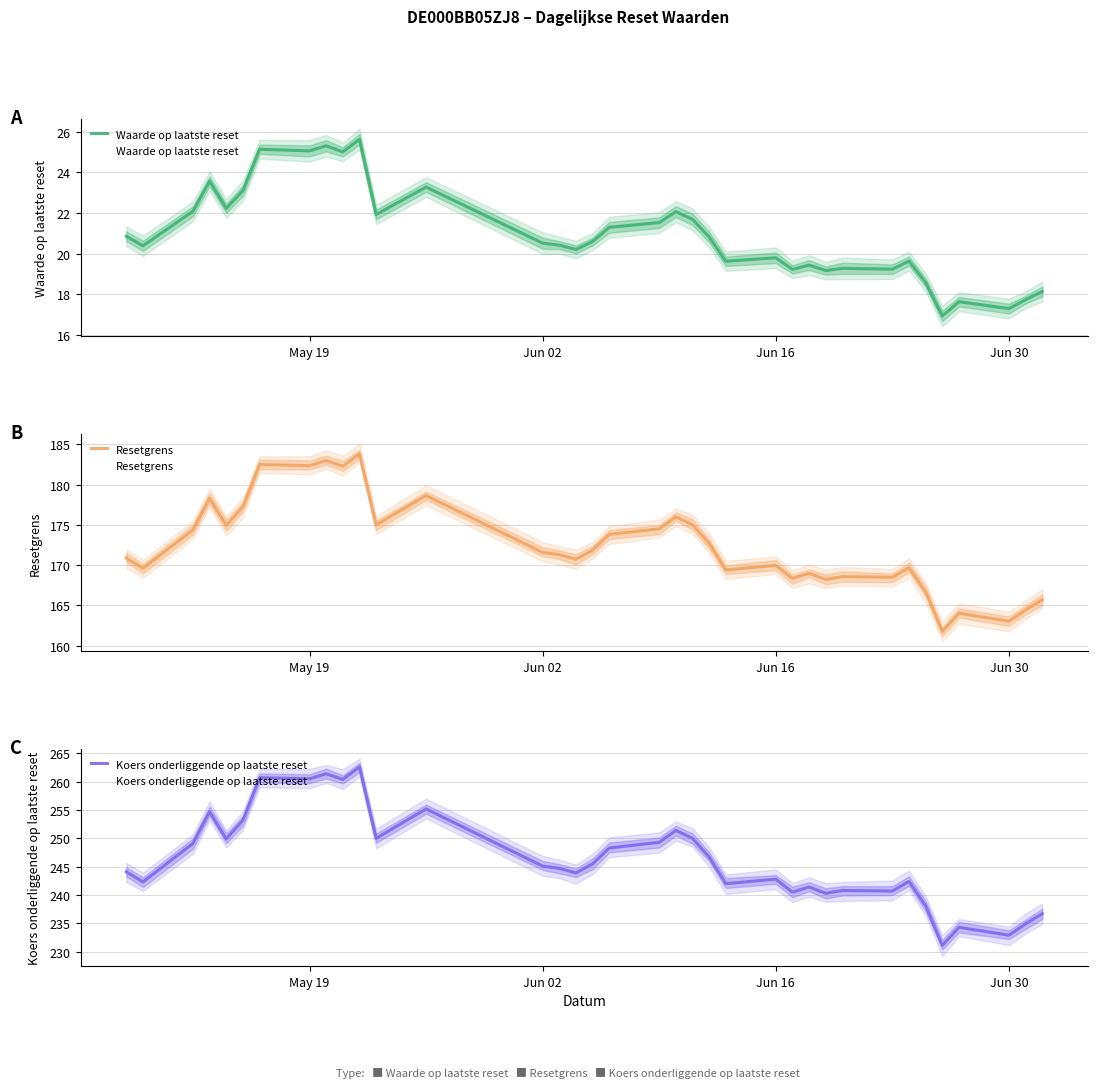

The Resetgrens series shows 238.0 at 18. True or false?

False